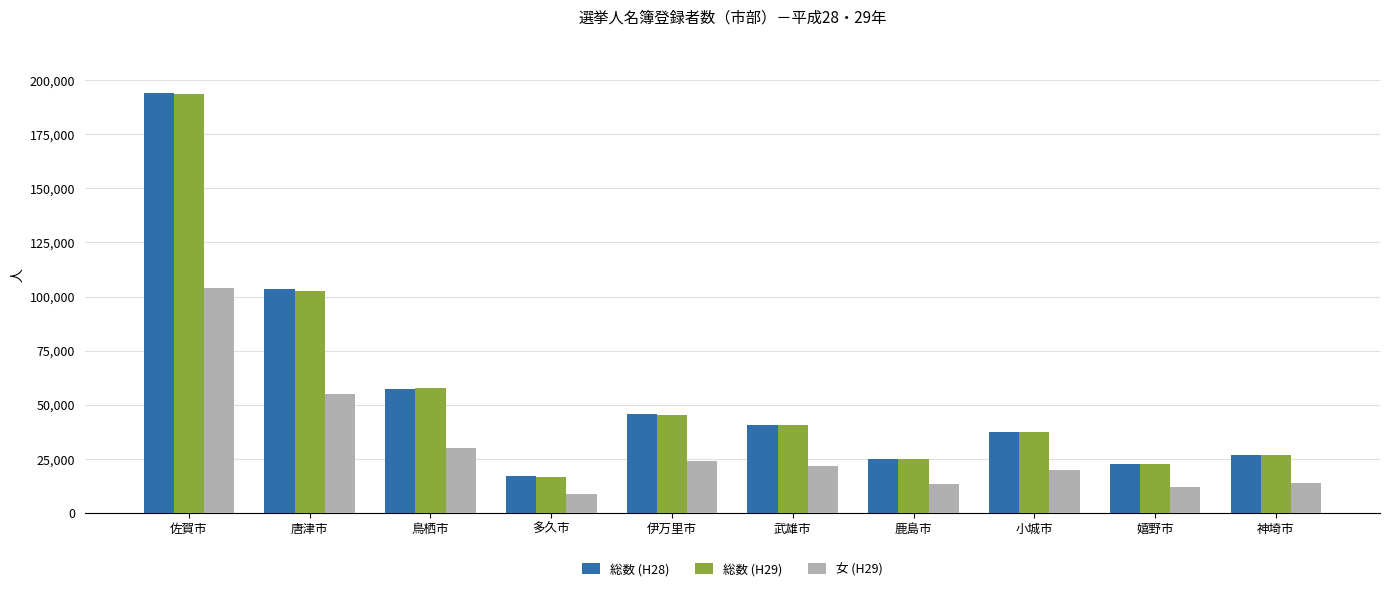

At which category is the sum across all series the highest?

佐賀市